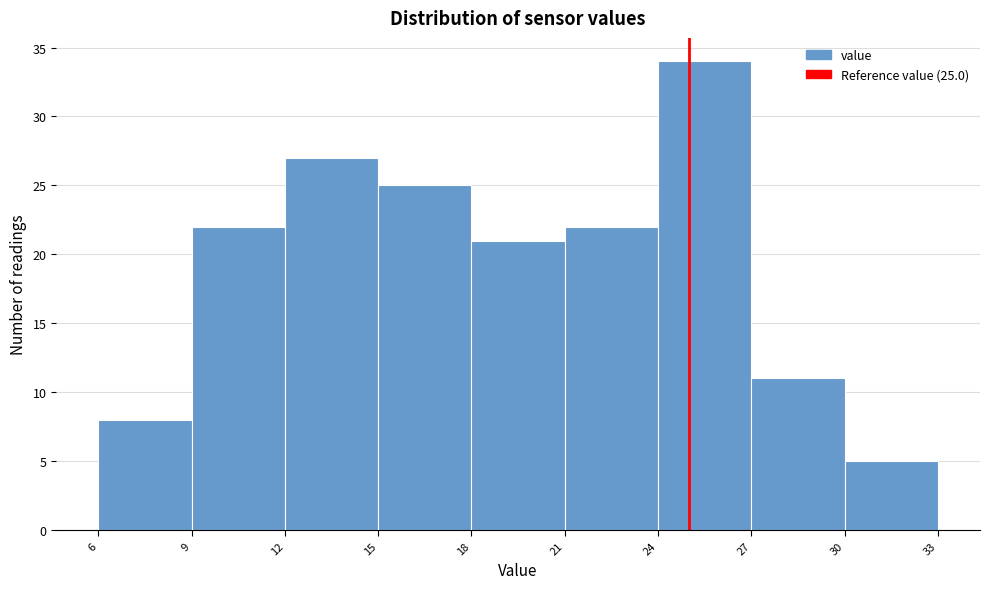

Which range on the x-axis has the tallest bar?

24 to 27